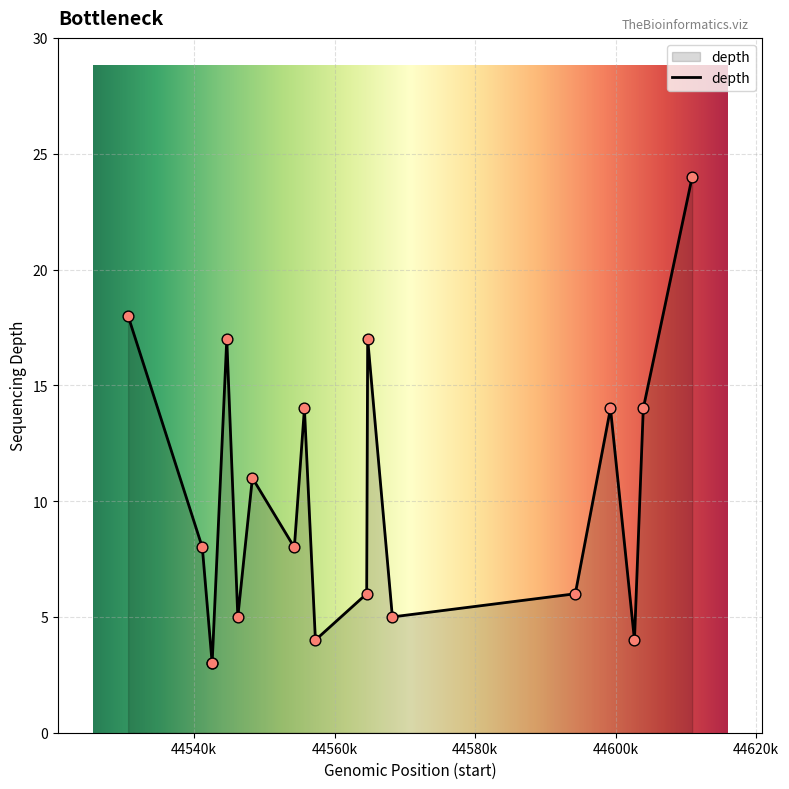

What is the minimum value shown in the chart?

3